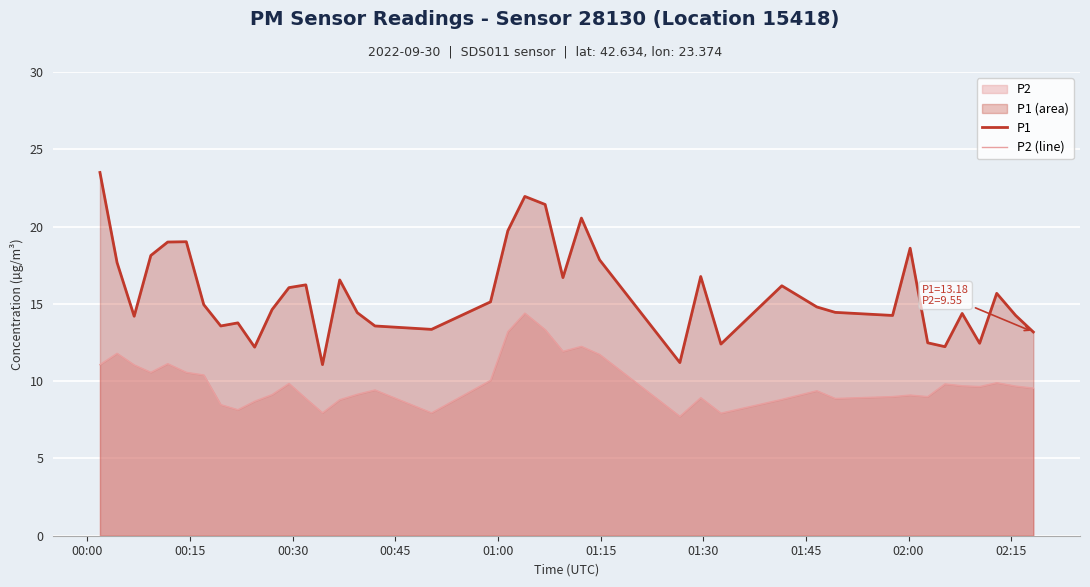

What is the difference between the maximum and minimum values in the P1 series?

12.4